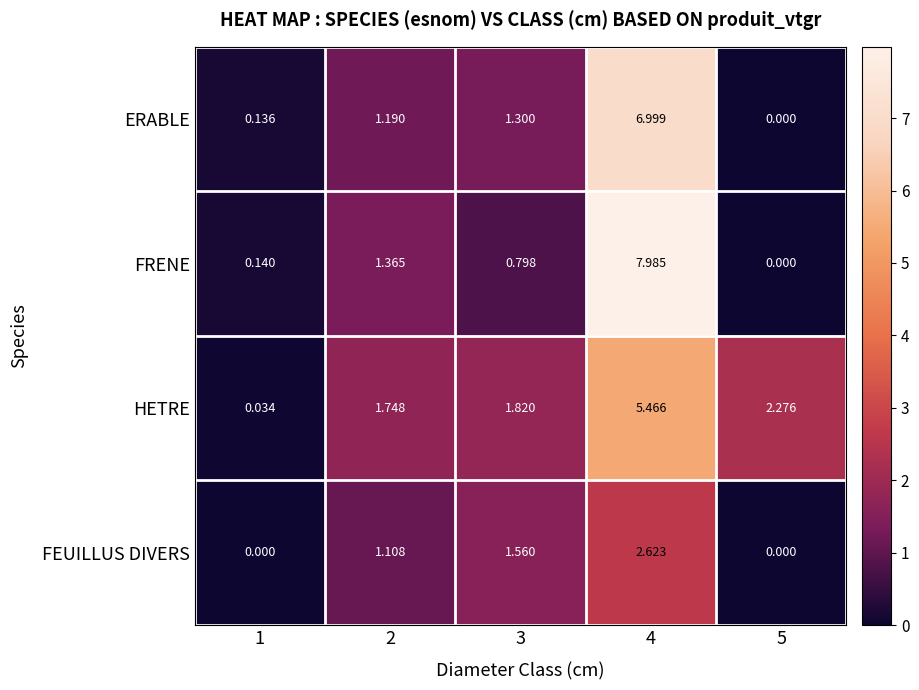

Which series has the widest spread of values?

FRENE